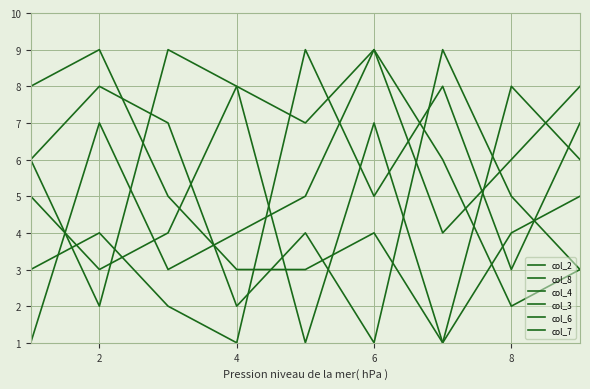

How many lines are shown in the chart?

6